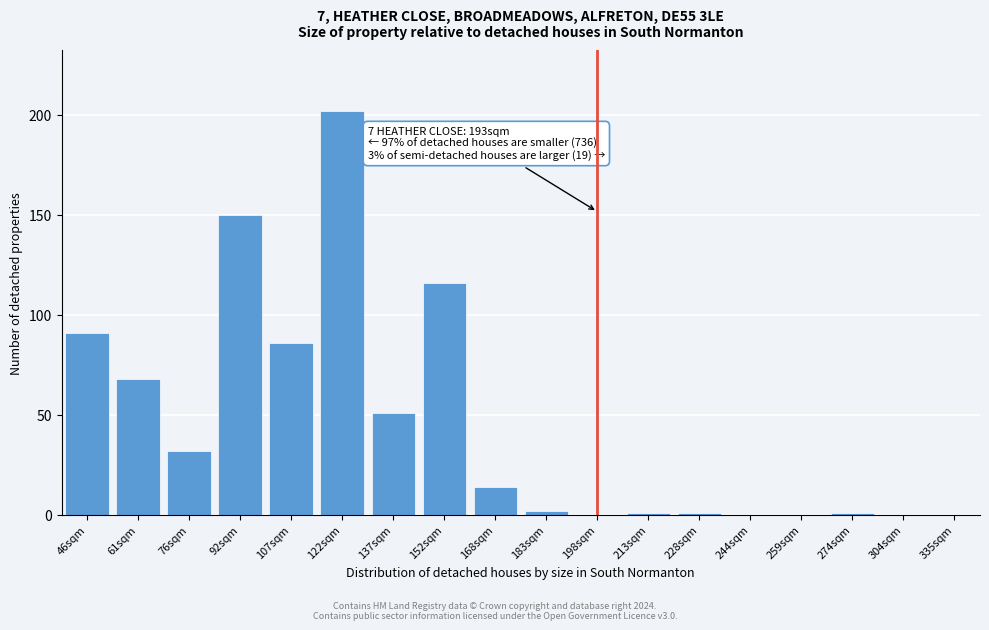

Reading left to right, extract all data points from this chart.

46sqm=91	61sqm=68	76sqm=32	92sqm=150	107sqm=86	122sqm=202	137sqm=51	152sqm=116	168sqm=14	183sqm=2	198sqm=0	213sqm=1	228sqm=1	244sqm=0	259sqm=0	274sqm=1	304sqm=0	335sqm=0